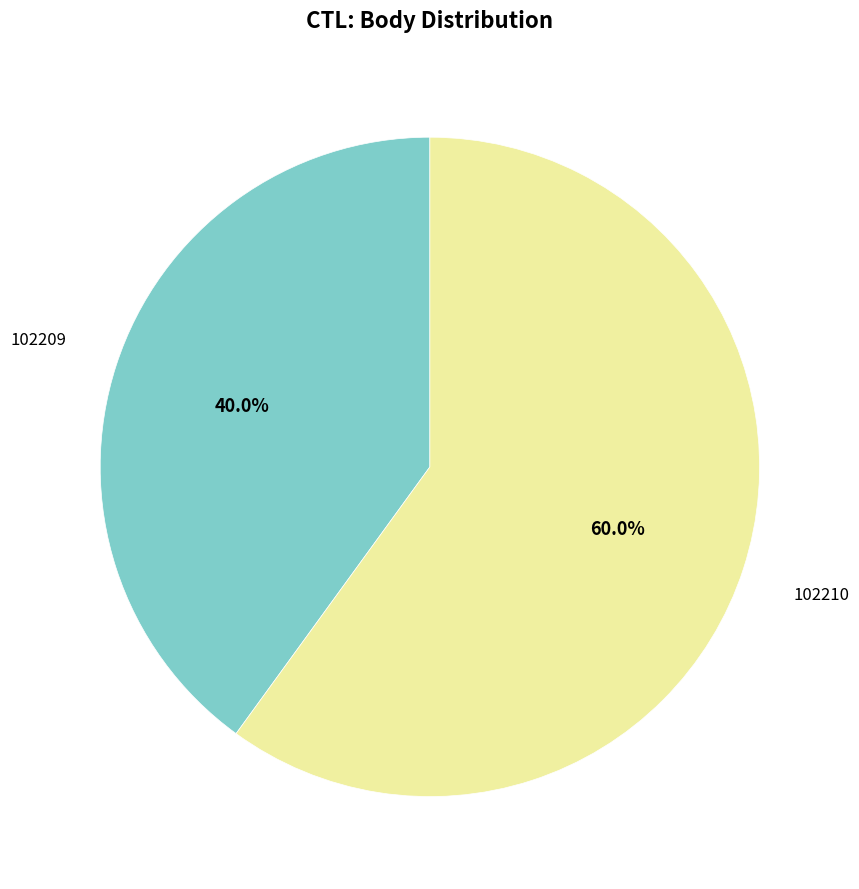

To the nearest percent, what is the difference between the largest and smallest slice percentages?

20%